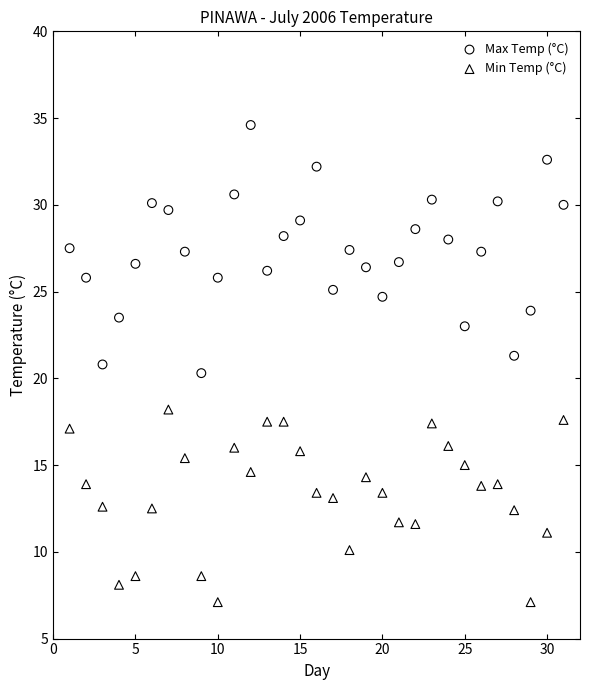

Which series has the largest Y range (max minus min)?

Max Temp (°C)